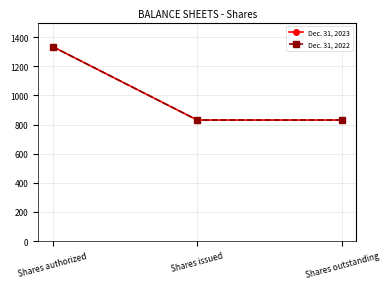

What is the smallest value displayed?

830.6